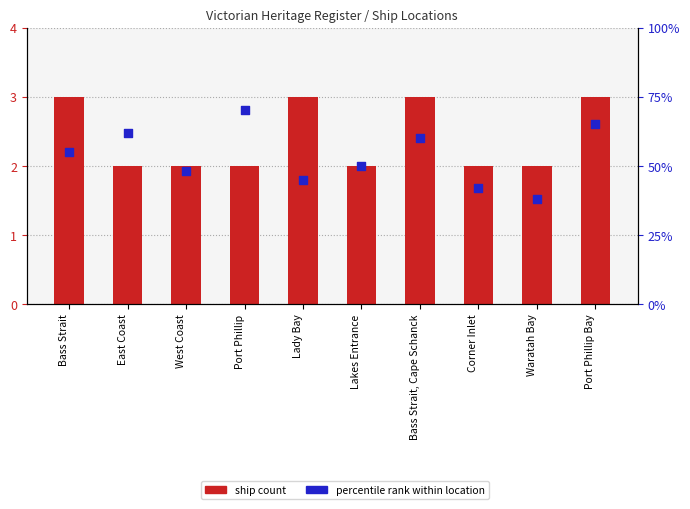

What are all the series names shown in the legend?

ship count, percentile rank within location